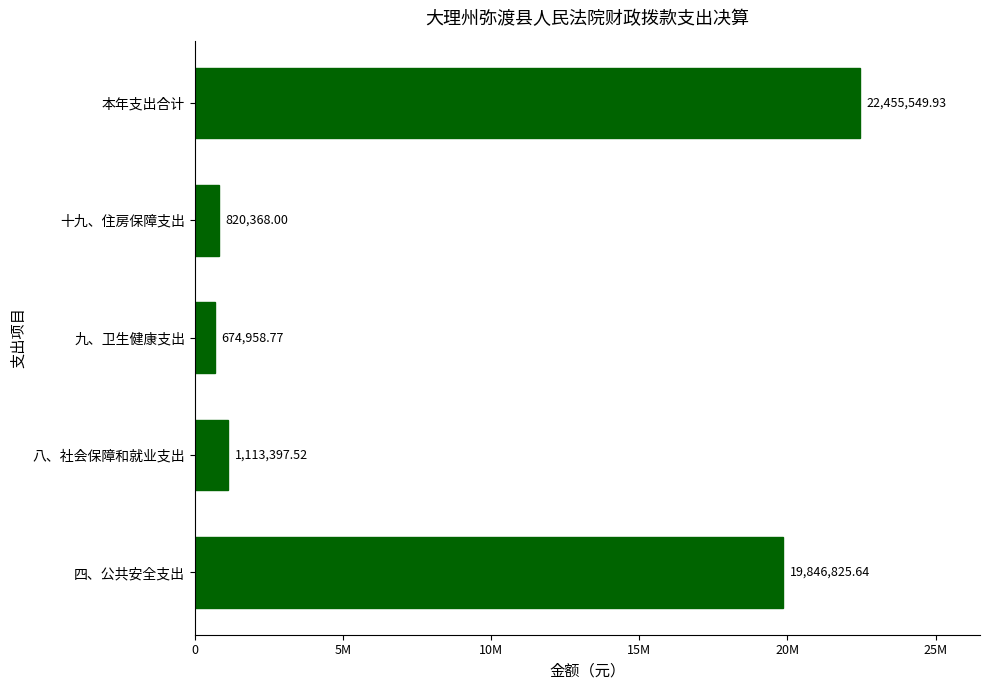

Does the chart contain any negative values?

No